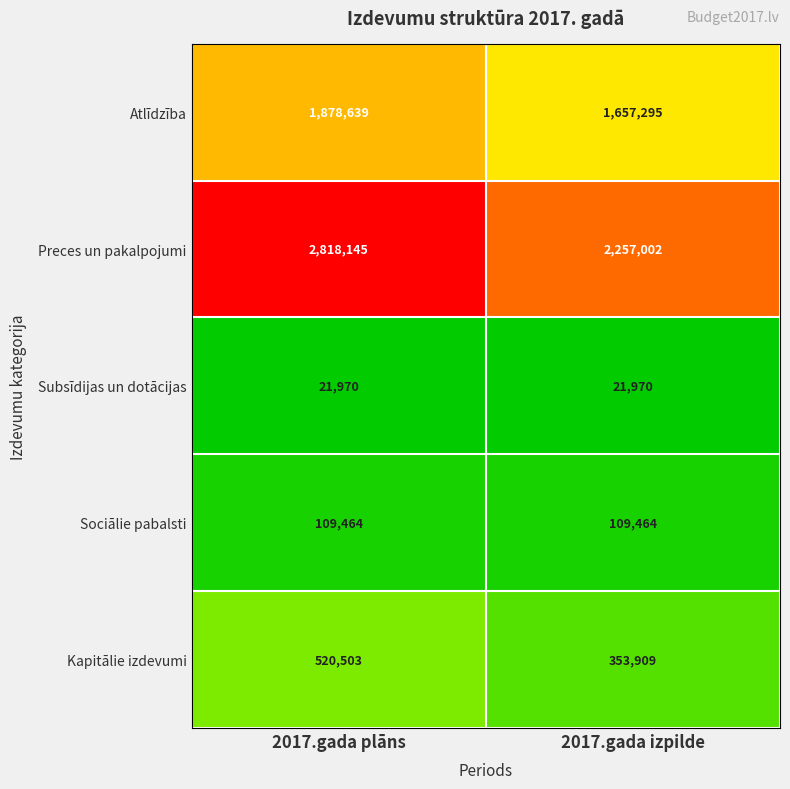

Which series changed the most between 2017.gada plāns and 2017.gada izpilde?

Preces un pakalpojumi